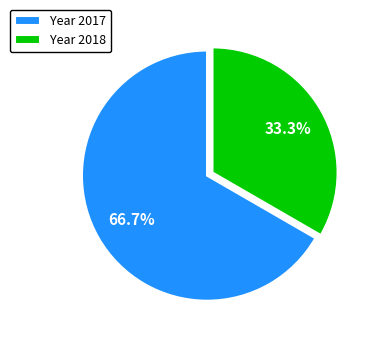

How many slices are in this pie chart?

2